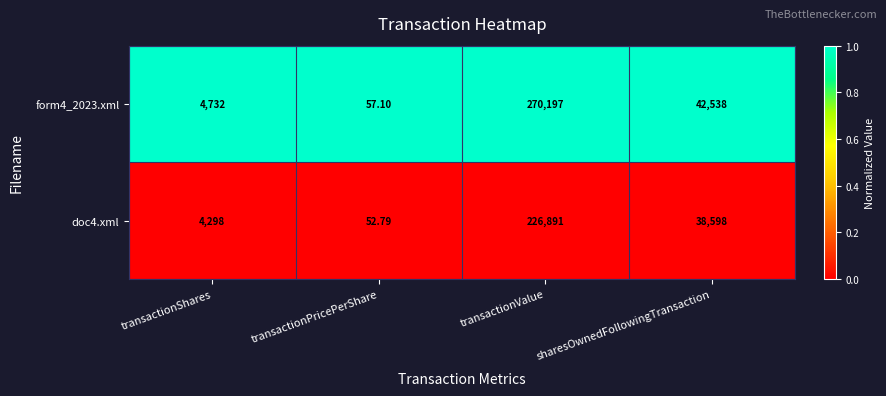

At which category is the sum across all series the highest?

transactionValue